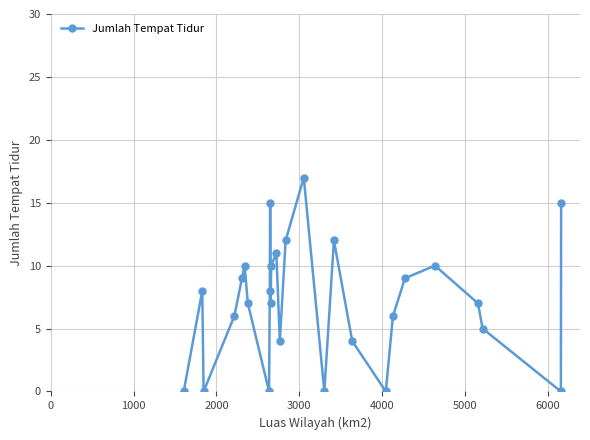

How many points are higher than both their immediate neighbors (excluding endpoints)?

7